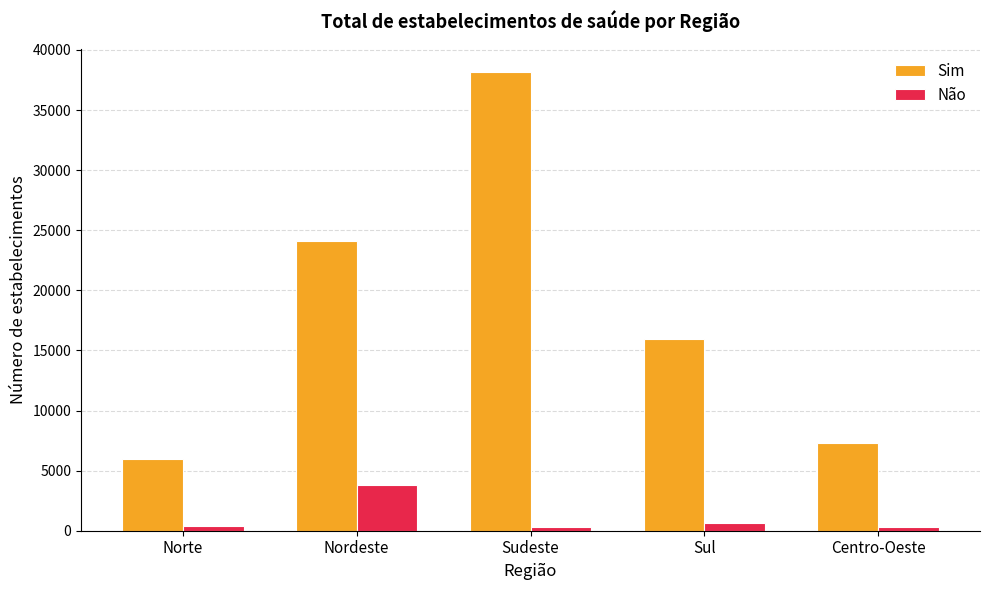

Does the chart contain any negative values?

No